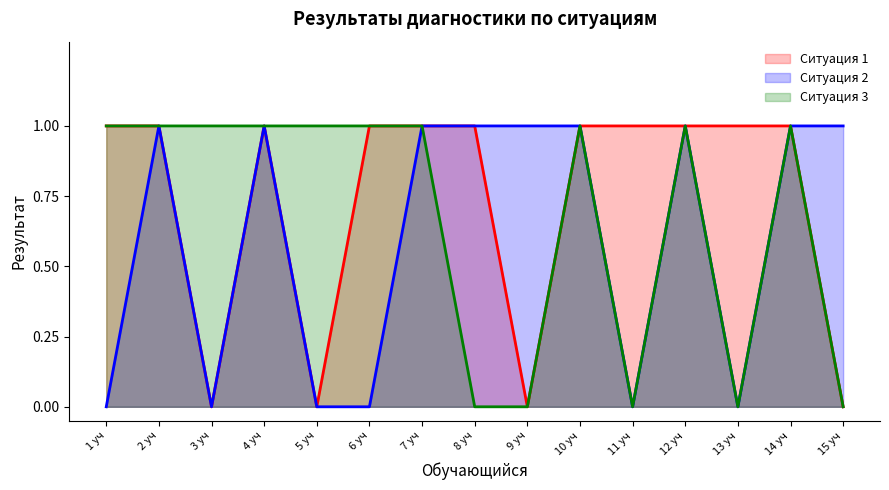

How many distinct data groups are displayed?

3